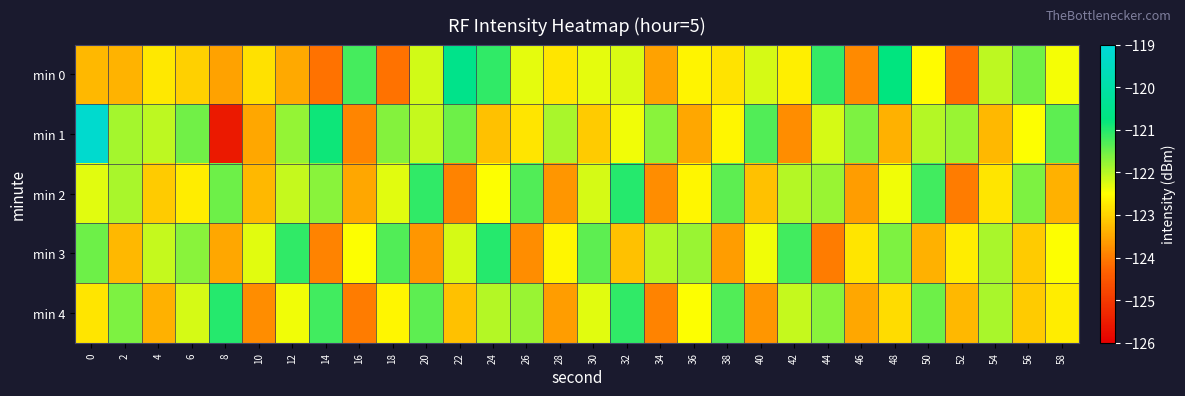

Count the number of categories in the chart.

30